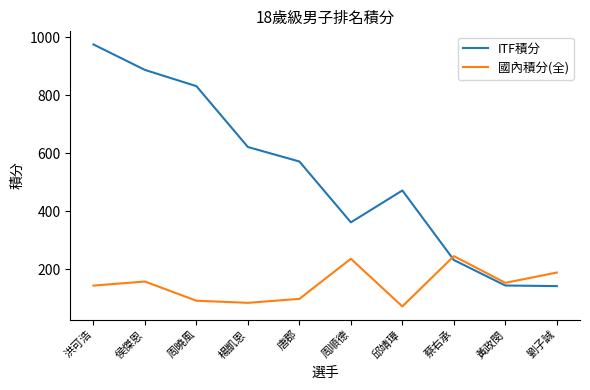

The 國內積分(全) series shows 165.4 at 唐郡. True or false?

False